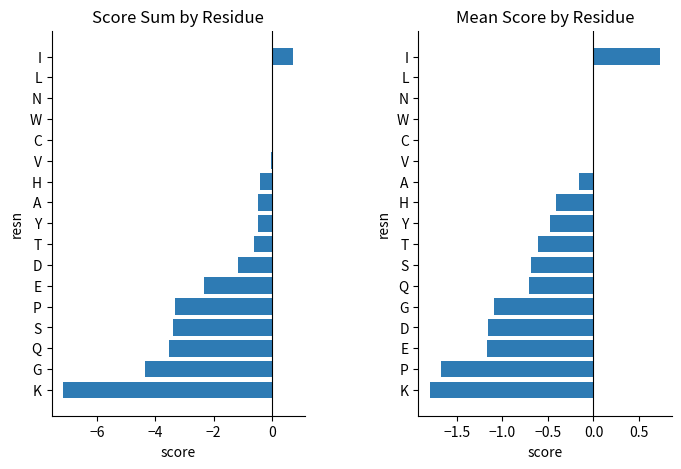

How many values in mean score are below zero?

12